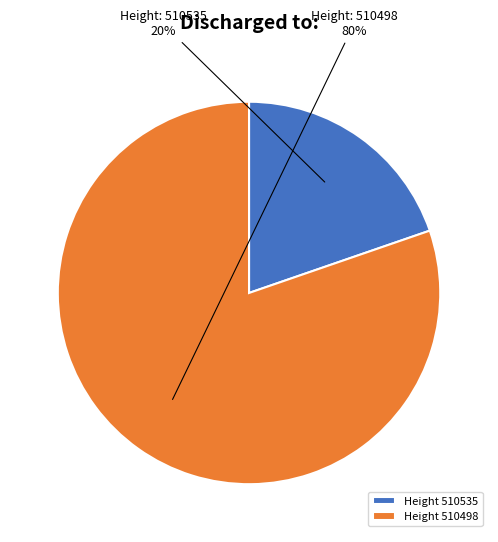

Rank the categories by value from highest to lowest.

Height 510498, Height 510535